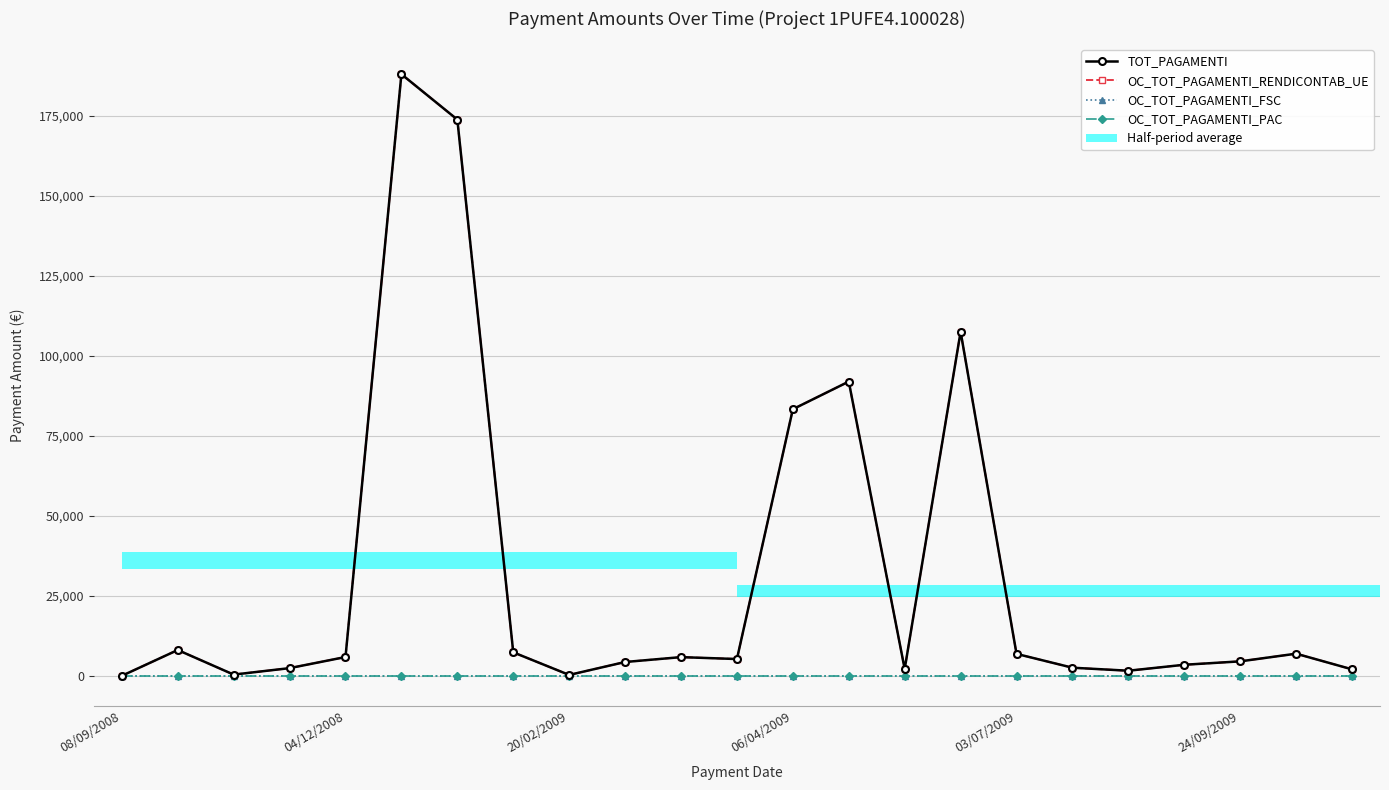

Which has a higher value, 21 or 20?

21